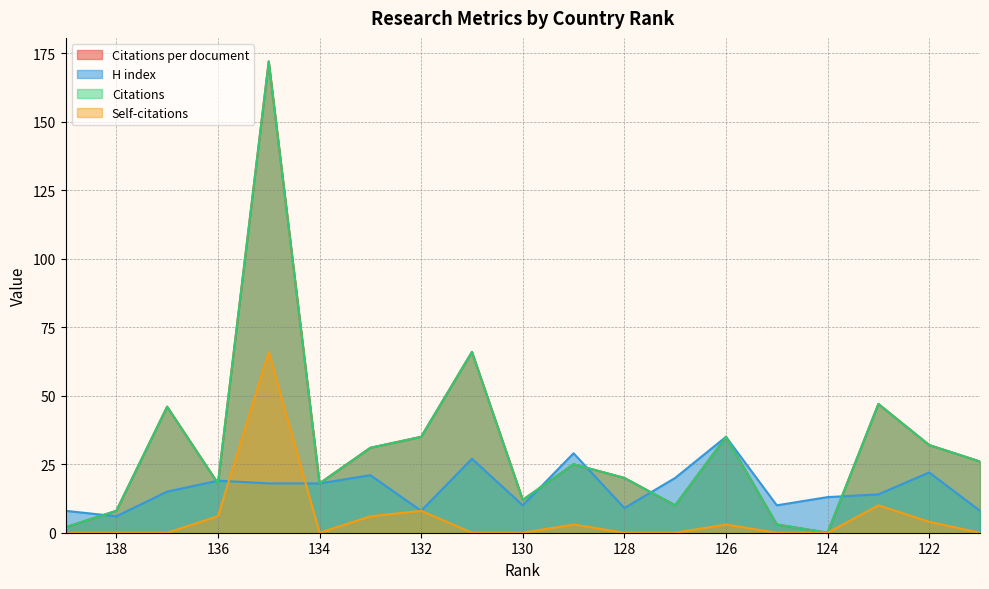

Rank the series by their maximum value, from highest to lowest.

Citations per document, Citations, Self-citations, H index